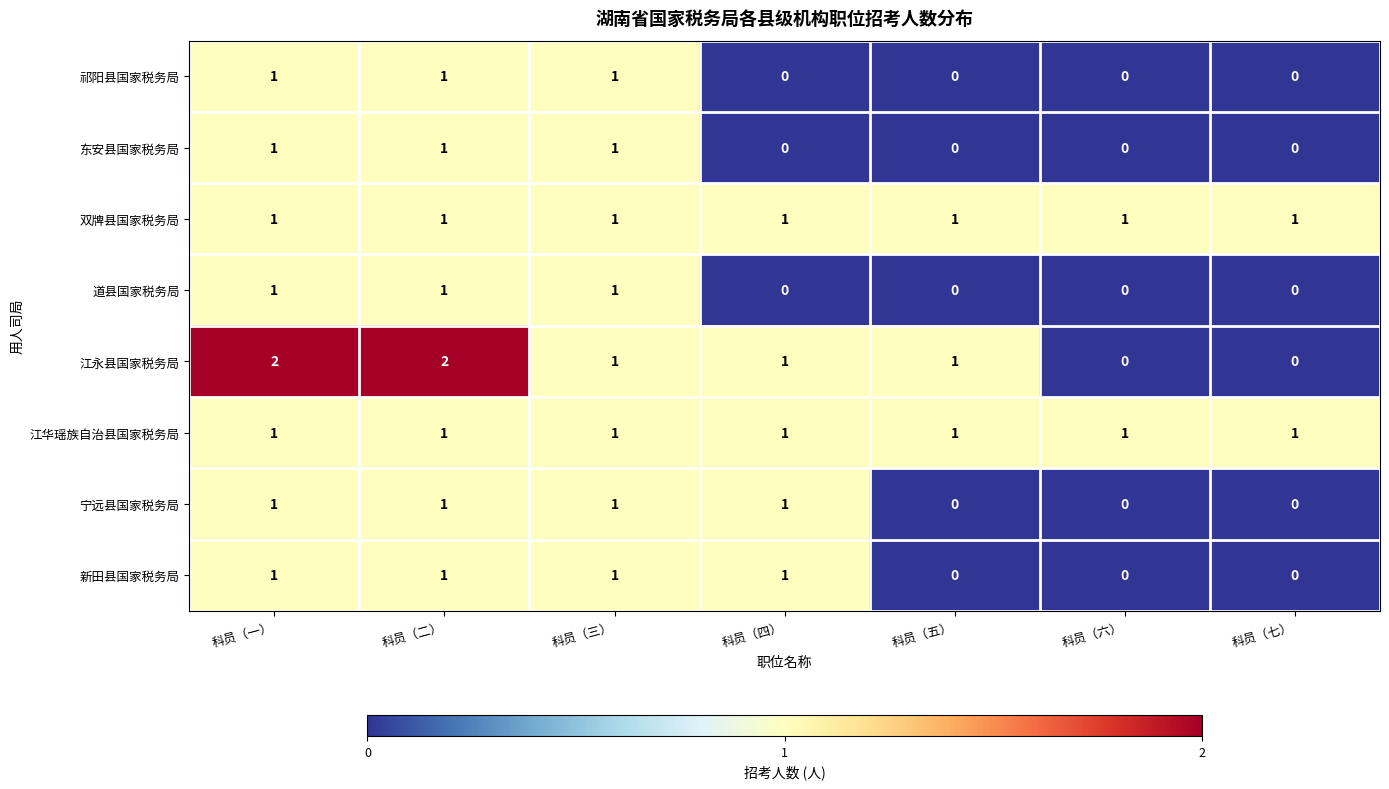

What is the sum of all 祁阳县国家税务局 values?

3